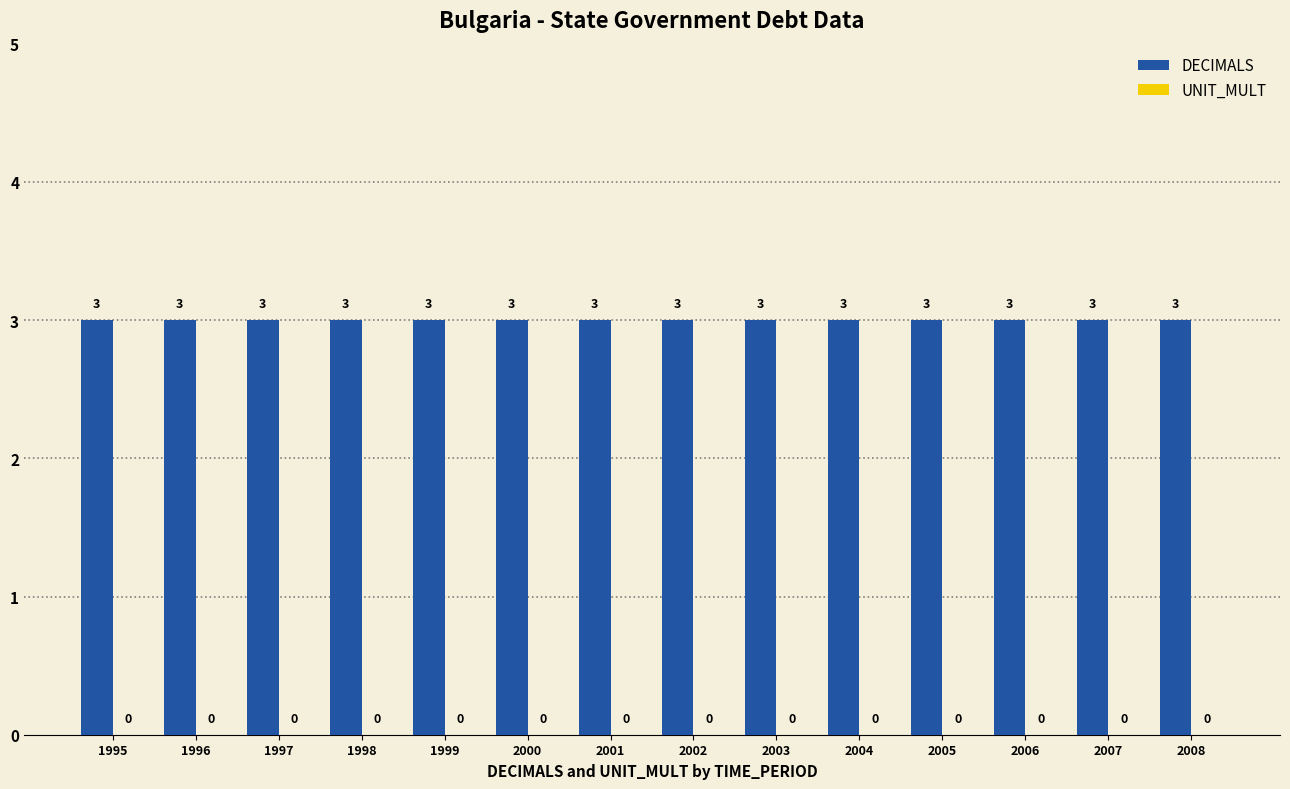

Is the value of UNIT_MULT at 1997 greater than the value of DECIMALS at 1995?

No